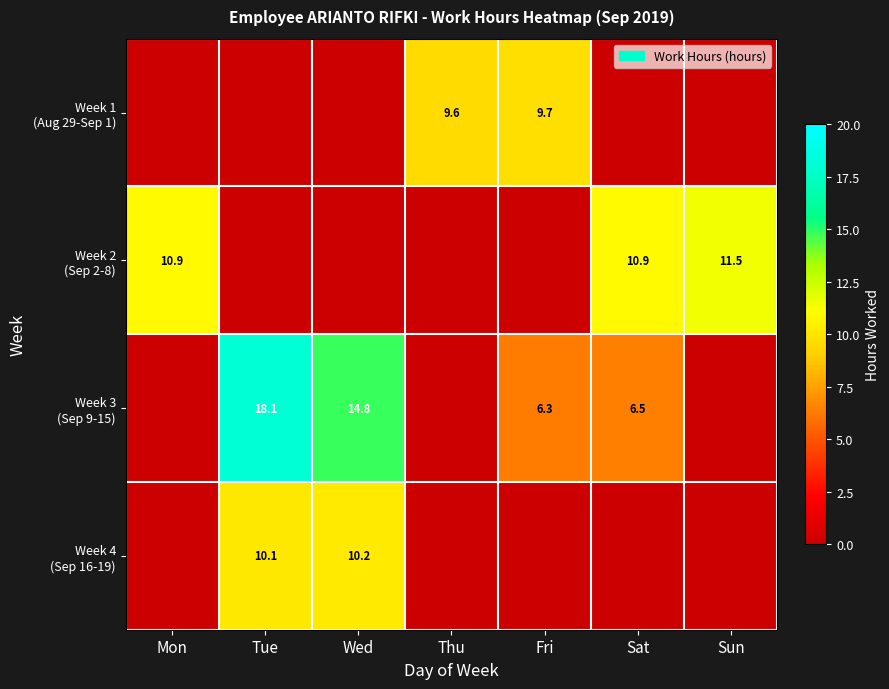

What is the sum of all Week 1 (Aug 29-Sep 1) values?

19.3